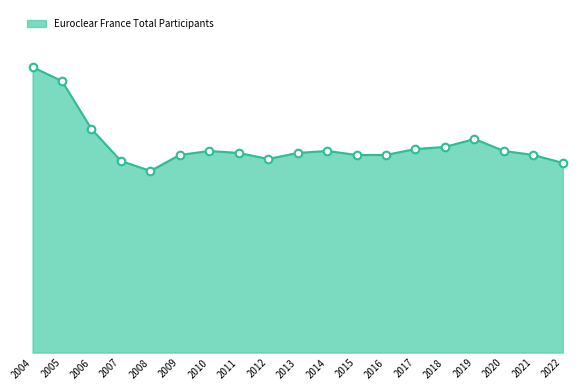

What is the change in value from 2010 to 2019?

+6